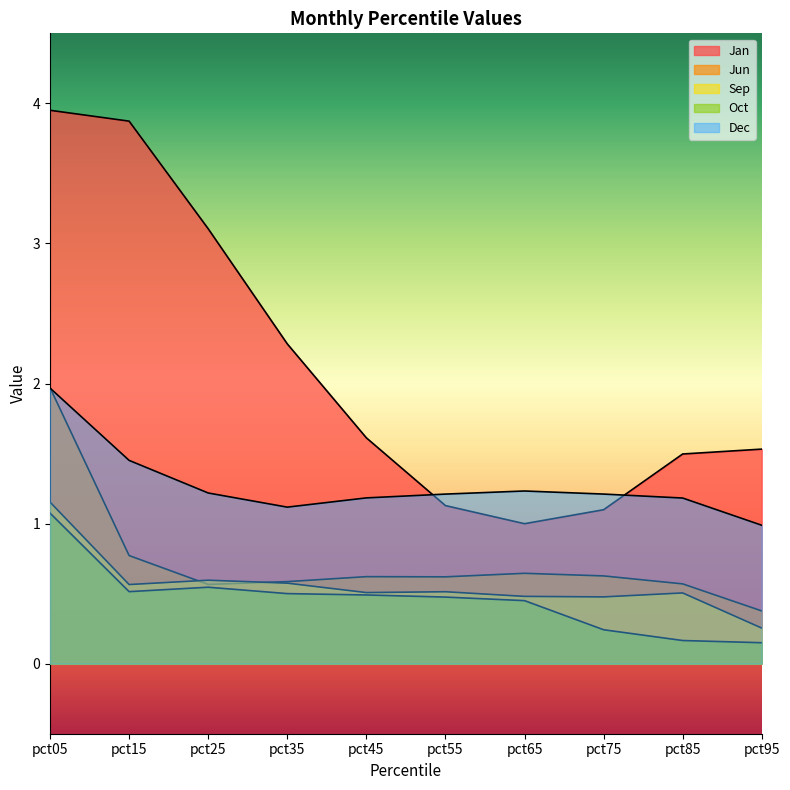

What is the difference between the Jan values at pct65 and pct95?

0.5